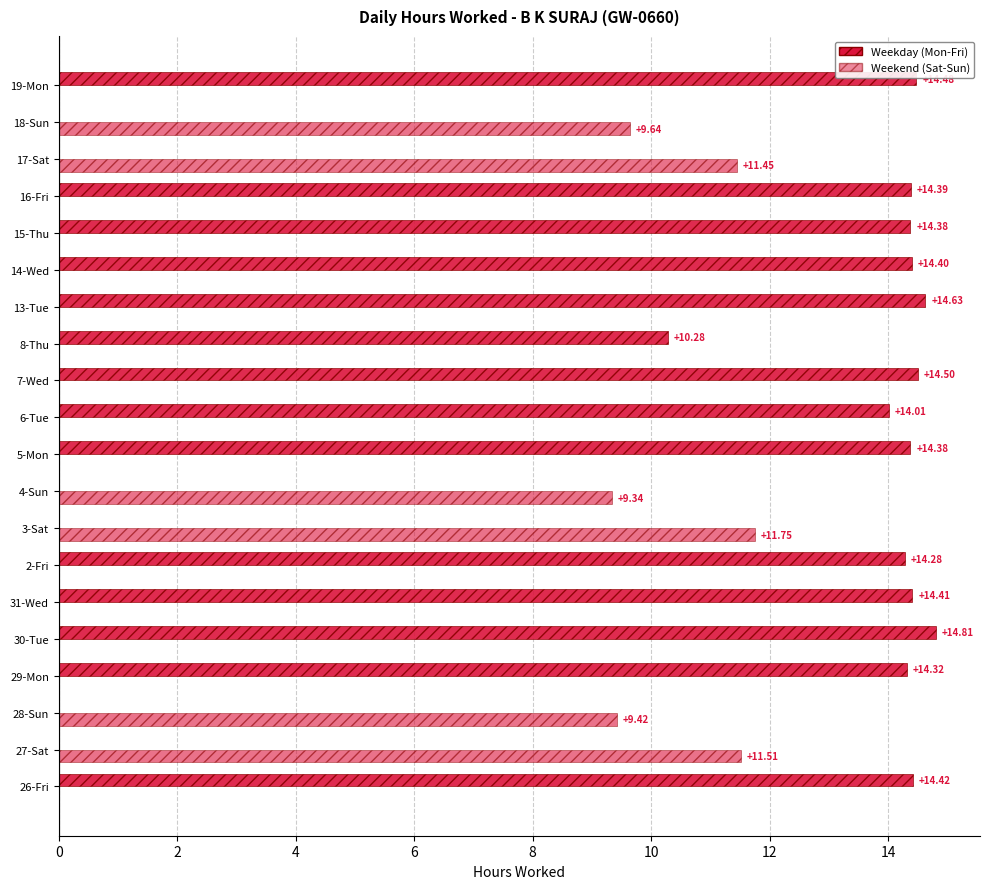

How many data points in Weekday (Mon-Fri) are above 14?

13